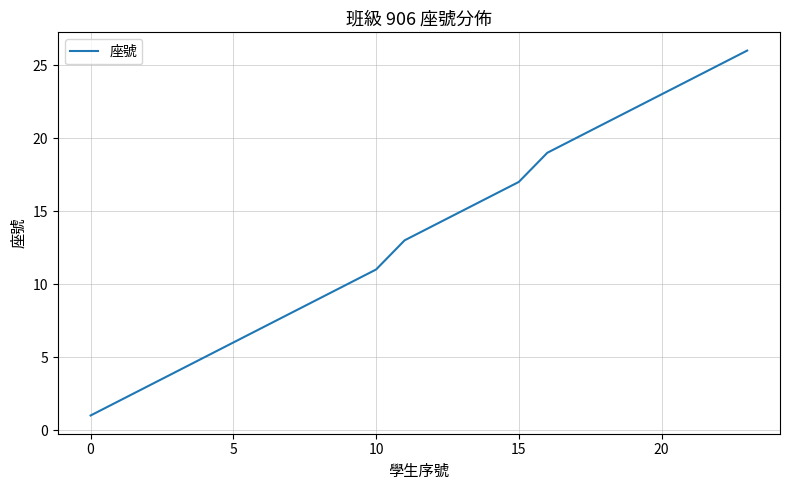

What is the greatest value displayed?

26